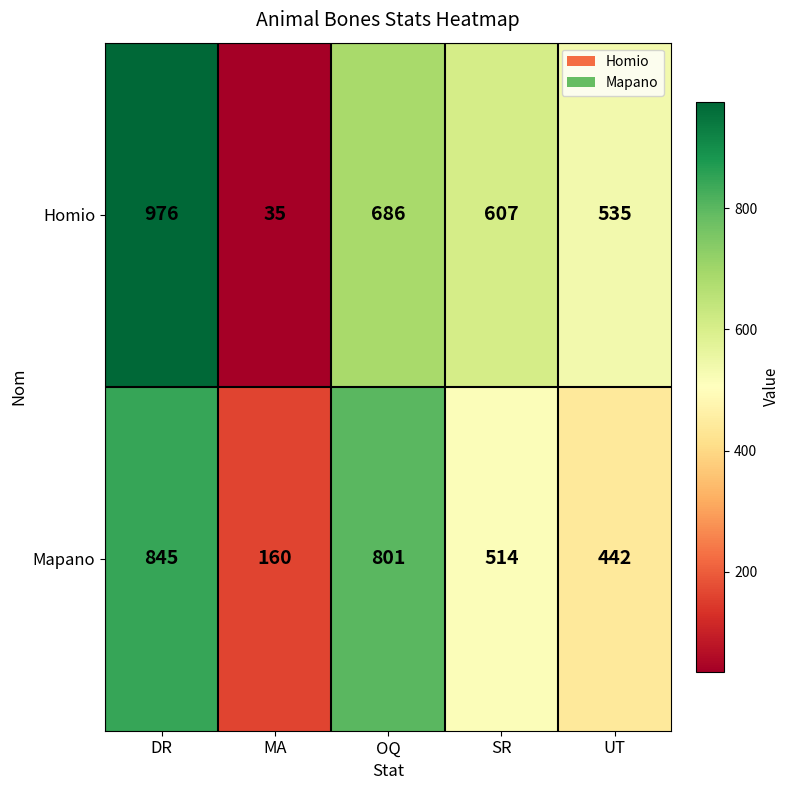

What is the average value of the Homio series?

568